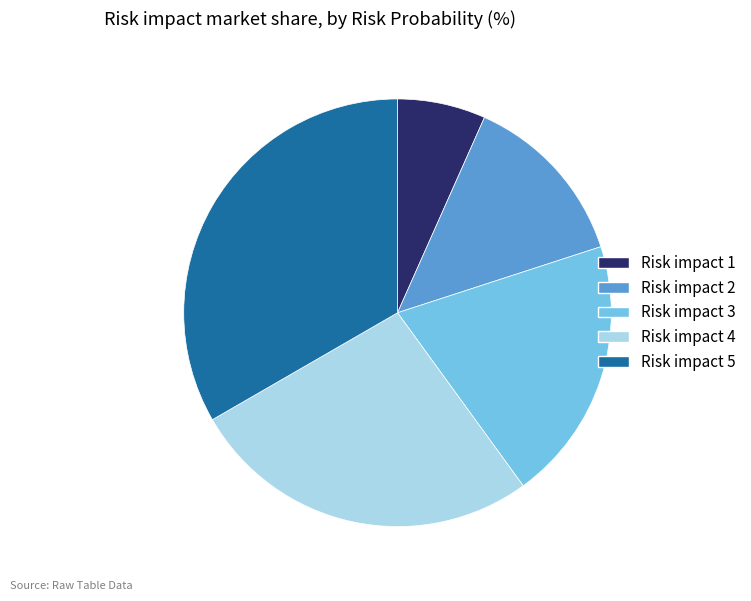

Which category has the smallest portion of the pie?

Risk impact 1